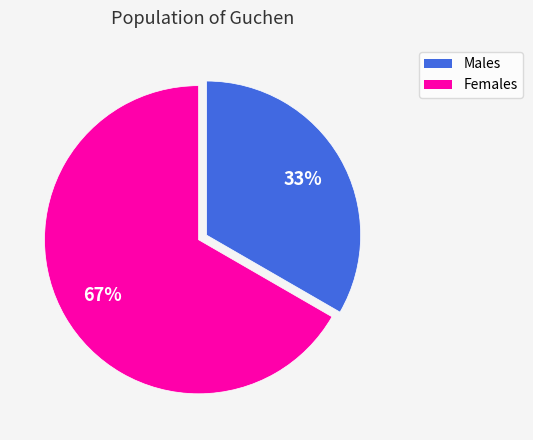

Is the sum of Females and Males greater than half?

Yes